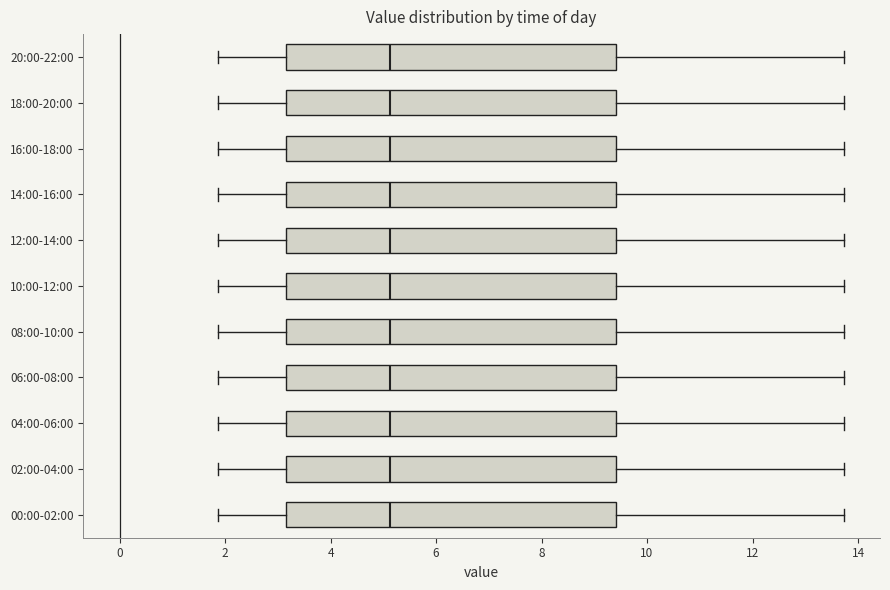

Reading bottom to top, transcribe this box plot: for each box, give where its median line is, the range the box spans, and where its two whiskers end, as read against the x-axis. The values are not printed on the chart, so give them approximately, as read against the axis.

00:00-02:00: median 5.2, box 3.2 to 9.4, whiskers 1.8 to 13.8
02:00-04:00: median 5.2, box 3.2 to 9.4, whiskers 1.8 to 13.8
04:00-06:00: median 5.2, box 3.2 to 9.4, whiskers 1.8 to 13.8
06:00-08:00: median 5.2, box 3.2 to 9.4, whiskers 1.8 to 13.8
08:00-10:00: median 5.2, box 3.2 to 9.4, whiskers 1.8 to 13.8
10:00-12:00: median 5.2, box 3.2 to 9.4, whiskers 1.8 to 13.8
12:00-14:00: median 5.2, box 3.2 to 9.4, whiskers 1.8 to 13.8
14:00-16:00: median 5.2, box 3.2 to 9.4, whiskers 1.8 to 13.8
16:00-18:00: median 5.2, box 3.2 to 9.4, whiskers 1.8 to 13.8
18:00-20:00: median 5.2, box 3.2 to 9.4, whiskers 1.8 to 13.8
20:00-22:00: median 5.2, box 3.2 to 9.4, whiskers 1.8 to 13.8